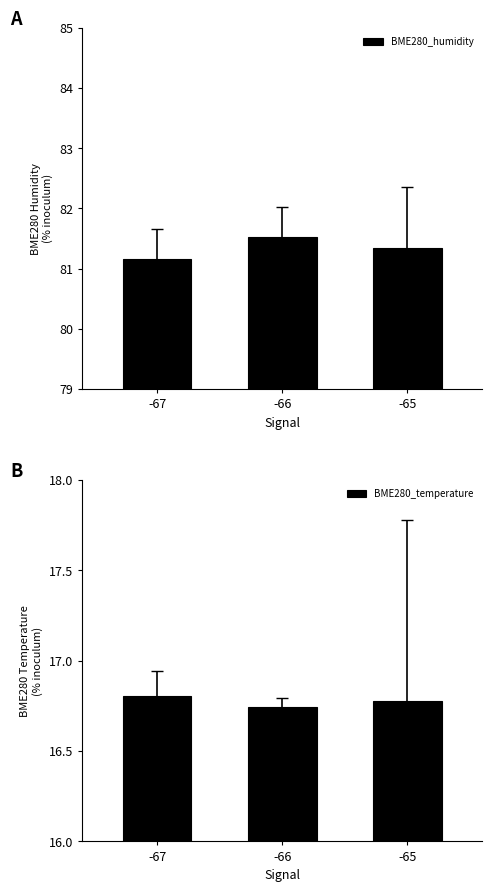

Which series has the widest spread of values?

BME280_humidity